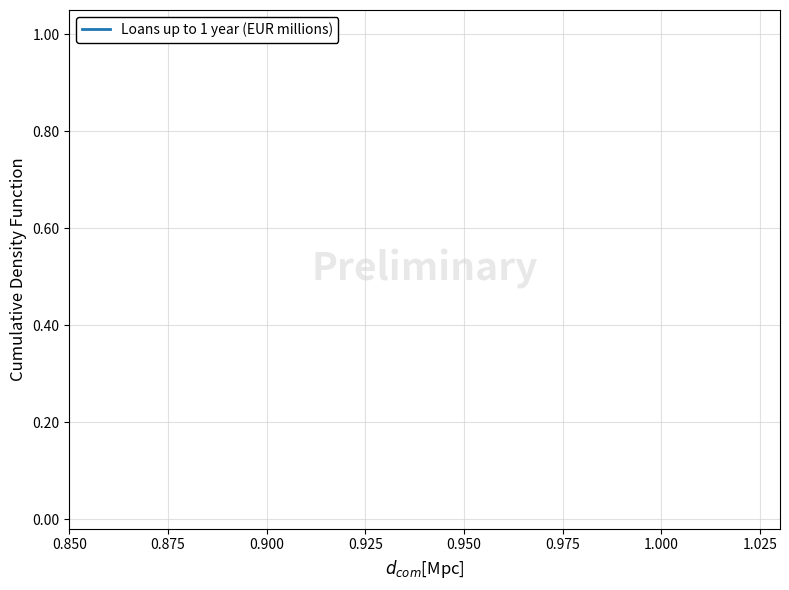

Is this an area chart (filled region under the line)?

No